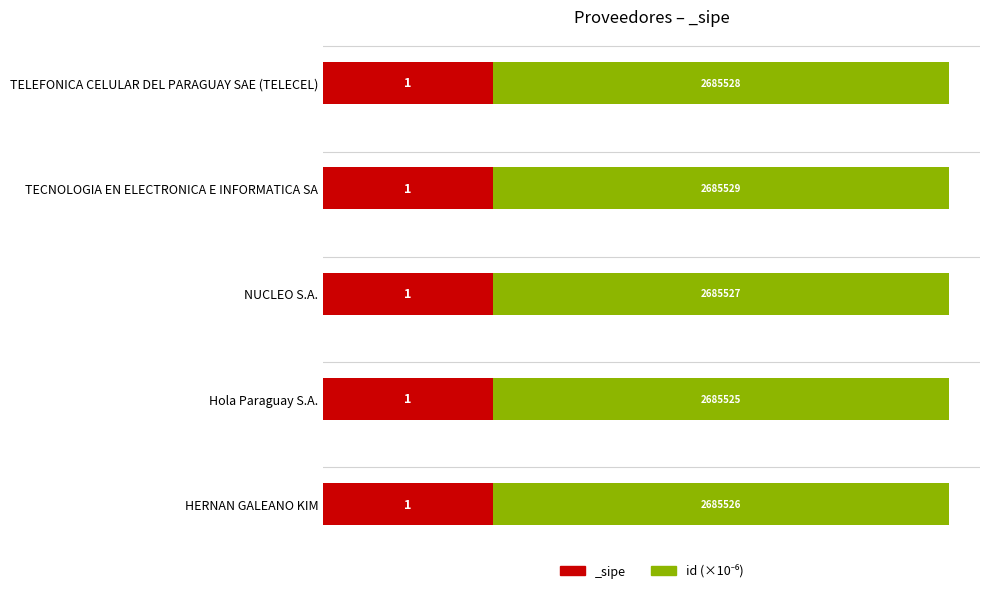

Reading right to left, transcribe all the data shown in this chart.

2.7	2.7	2.7	2.7	2.7